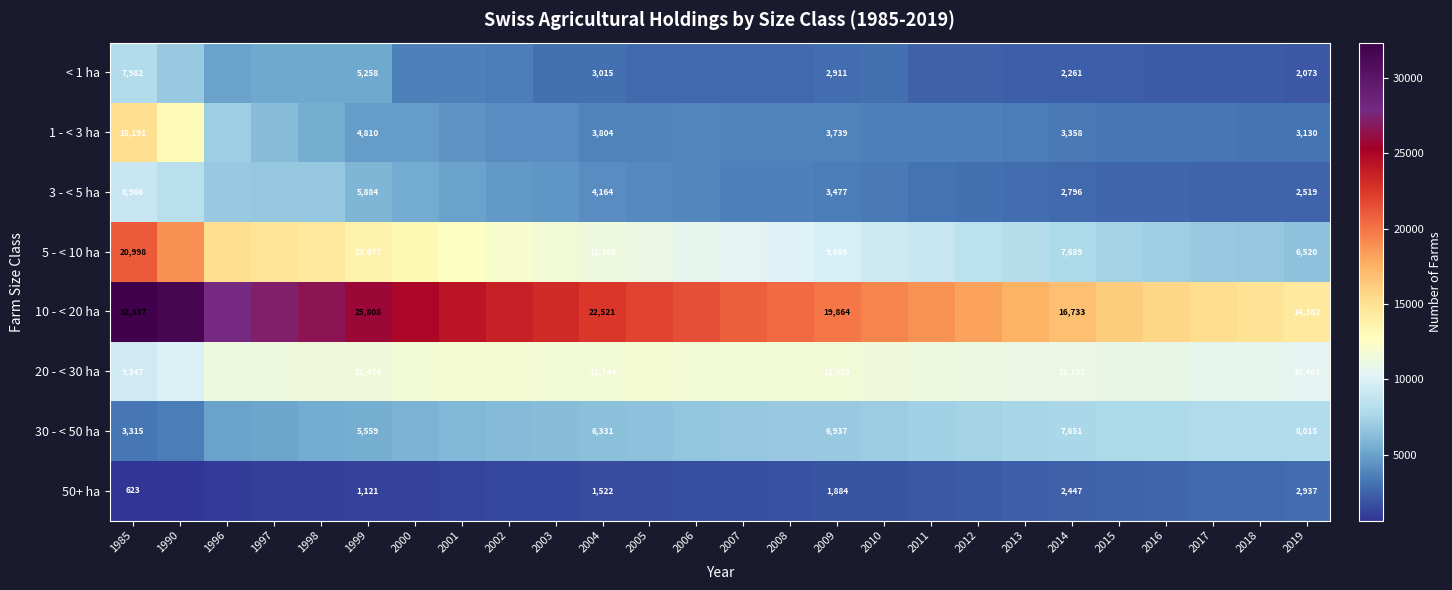

The 10 - < 20 ha series shows 40412 at 1999. True or false?

False